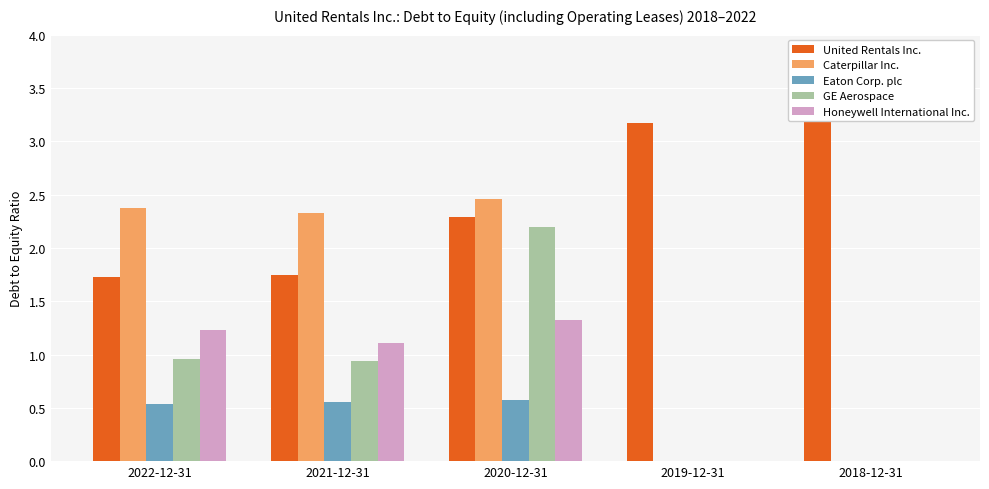

Reading left to right, list all the values displayed in this chart.

United Rentals Inc.: 1.7	1.8	2.3	3.2	3.5
Caterpillar Inc.: 2.4	2.3	2.5	0.0	0.0
Eaton Corp. plc: 0.5	0.6	0.6	0.0	0.0
GE Aerospace: 1.0	0.9	2.2	0.0	0.0
Honeywell International Inc.: 1.2	1.1	1.3	0.0	0.0